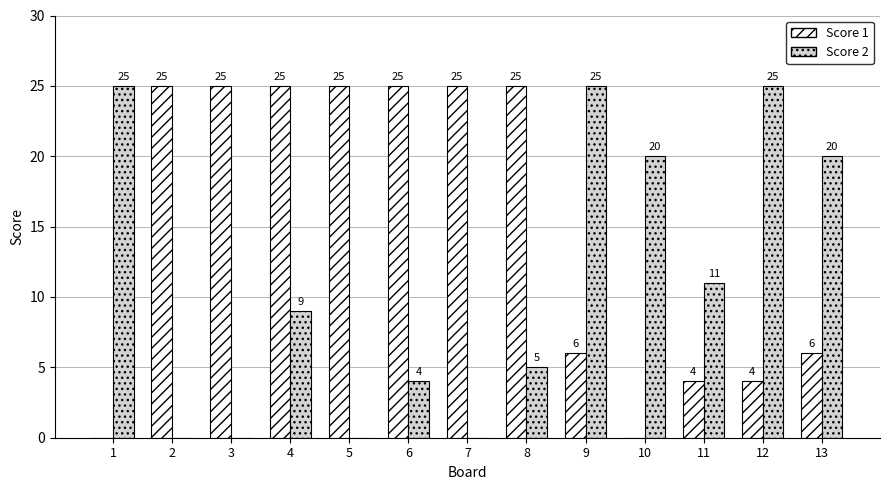

True or false: Score 1 has a value of 6 at 9.

True